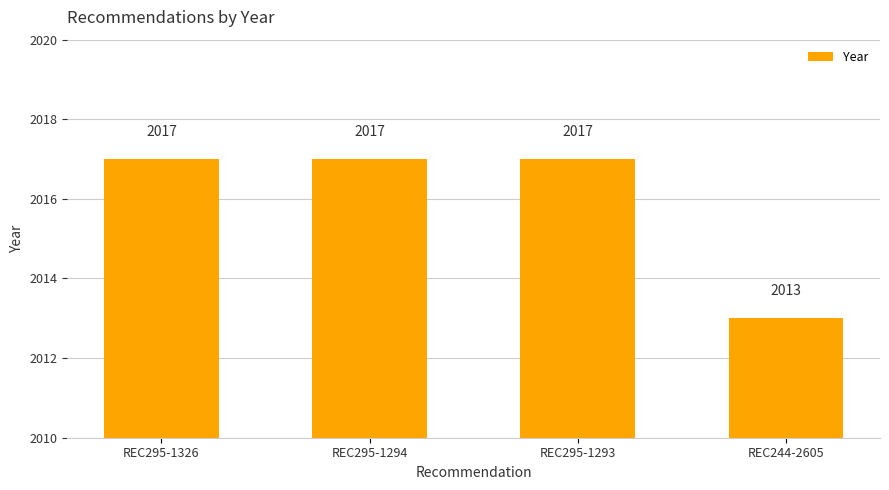

The value at REC295-1293 is 2017. True or false?

True